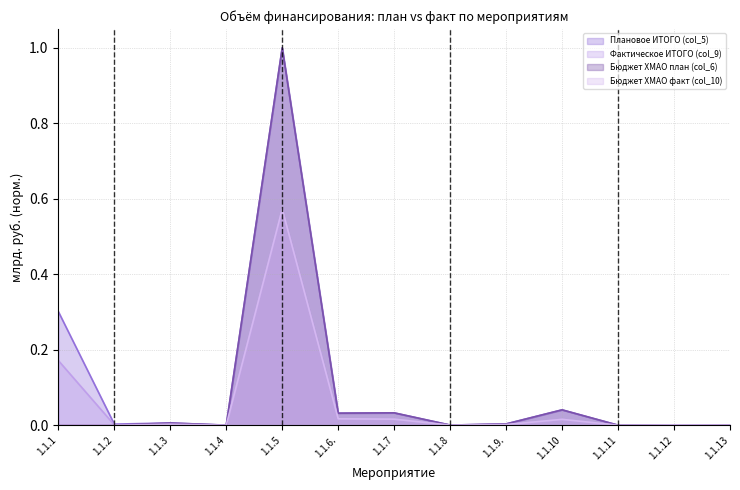

The Бюджет ХМАО факт (col_10) series shows 0.0 at 1.1.9.. True or false?

False